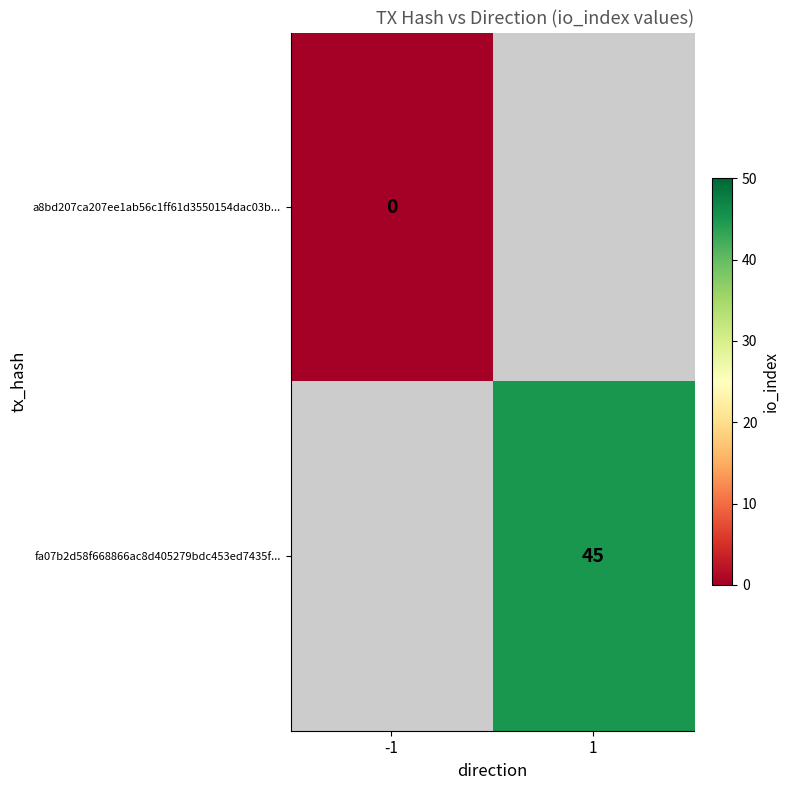

What is the greatest value displayed?

45.0